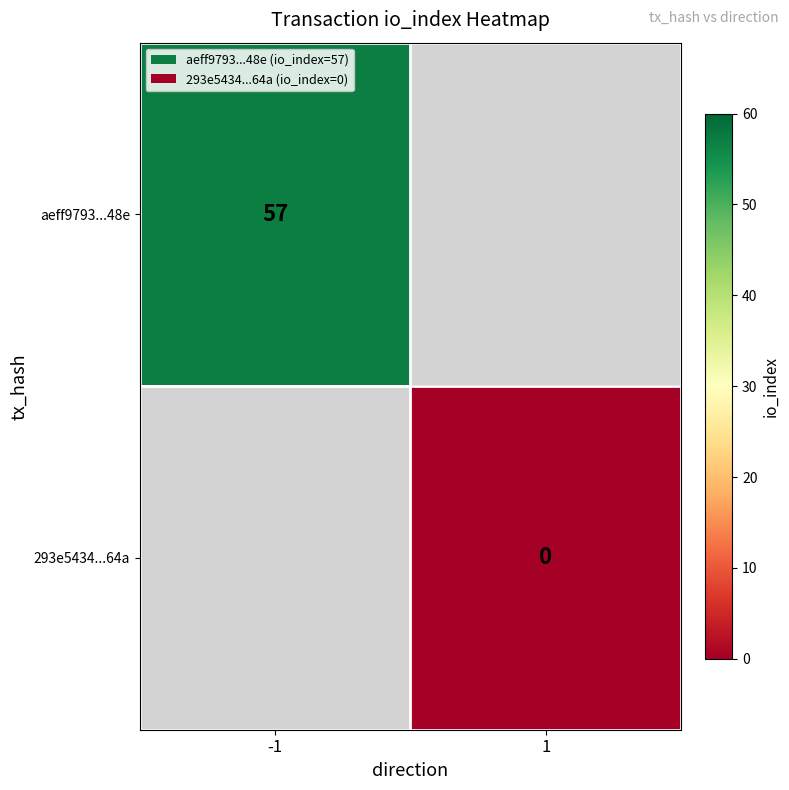

The aeff9793...48e series shows 57 at -1. True or false?

True